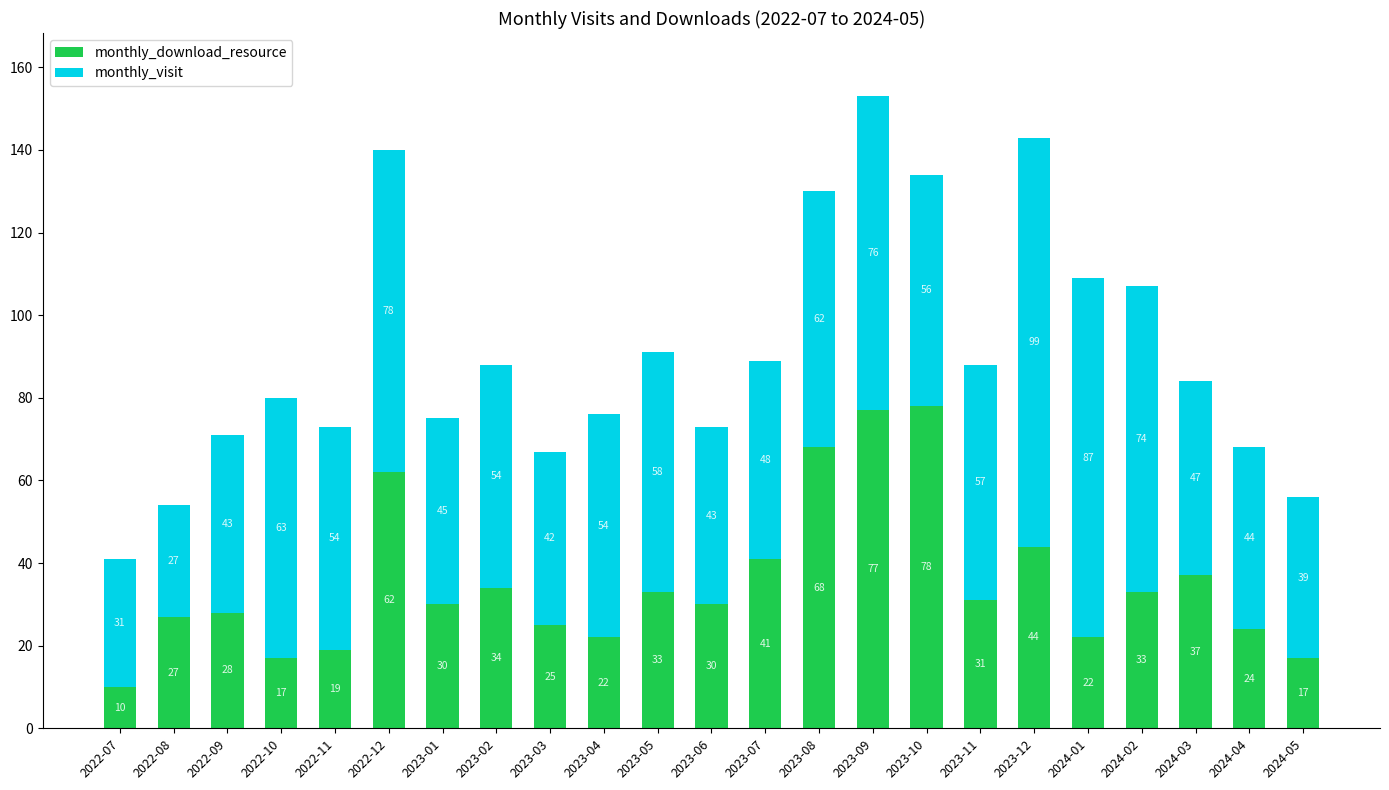

Are the bars grouped side by side (vs. stacked)?

No